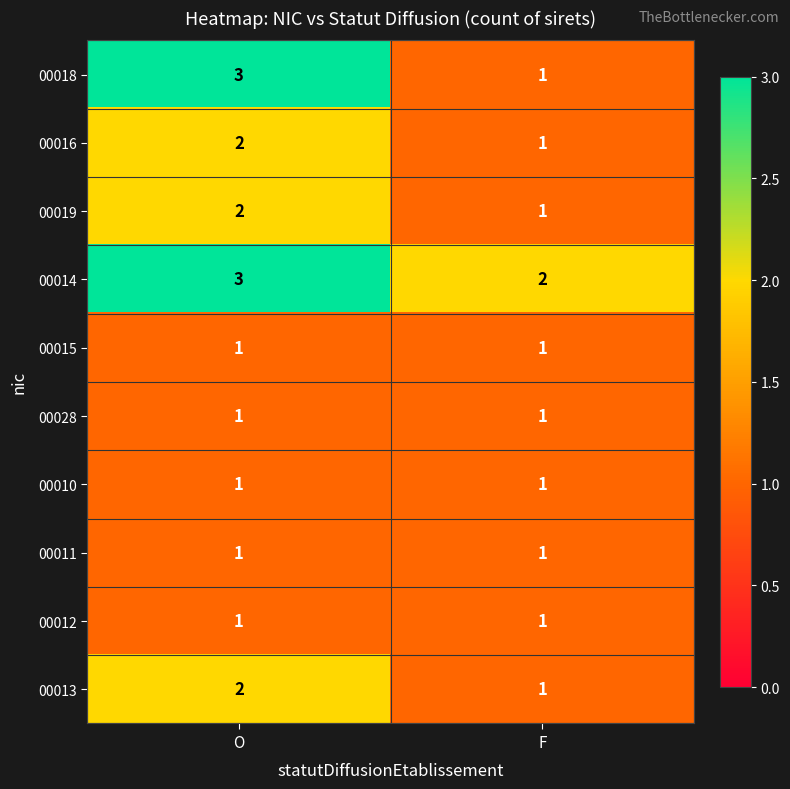

Rank the categories by 00016 value from highest to lowest.

O, F